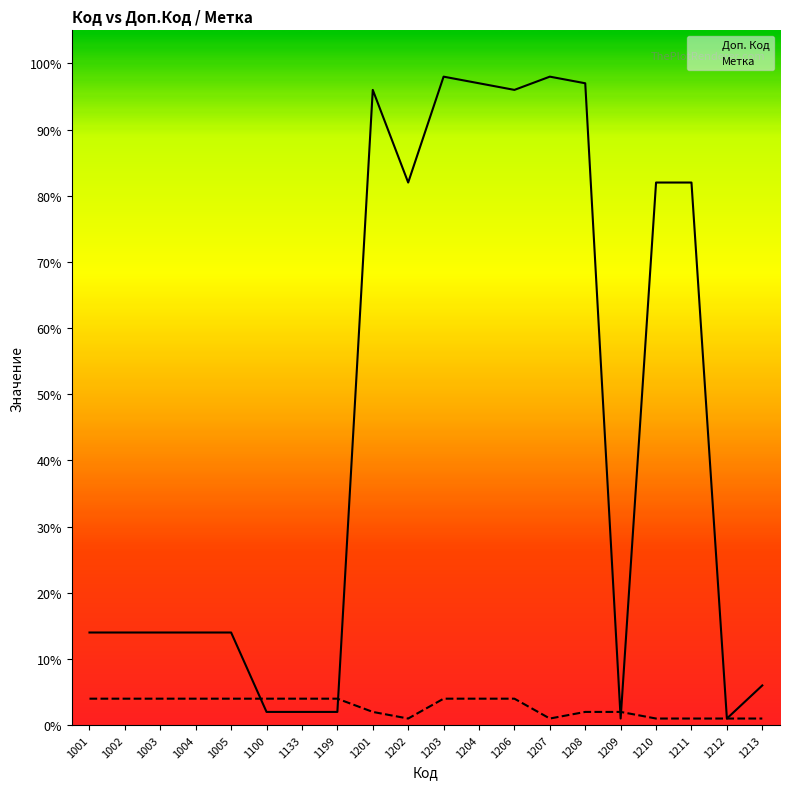

What is the sum of the Метка values at 1207 and 1133?

5